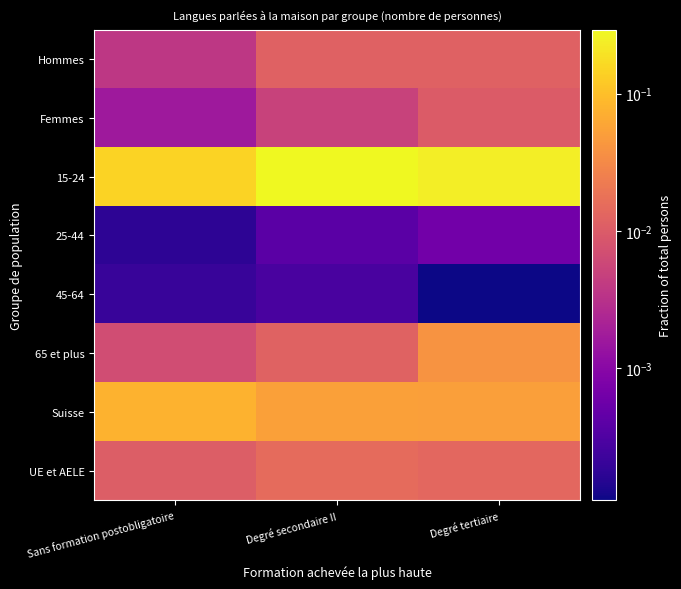

Reading right to left, what are all the values shown in this chart?

Hommes: Degré tertiaire=0.0	Degré secondaire II=0.0	Sans formation postobligatoire=0.0
Femmes: Degré tertiaire=0.0	Degré secondaire II=0.0	Sans formation postobligatoire=0.0
15-24: Degré tertiaire=0.2	Degré secondaire II=0.3	Sans formation postobligatoire=0.1
25-44: Degré tertiaire=0.0	Degré secondaire II=0.0	Sans formation postobligatoire=0.0
45-64: Degré tertiaire=0.0	Degré secondaire II=0.0	Sans formation postobligatoire=0.0
65 et plus: Degré tertiaire=0.0	Degré secondaire II=0.0	Sans formation postobligatoire=0.0
Suisse: Degré tertiaire=0.1	Degré secondaire II=0.1	Sans formation postobligatoire=0.1
UE et AELE: Degré tertiaire=0.0	Degré secondaire II=0.0	Sans formation postobligatoire=0.0